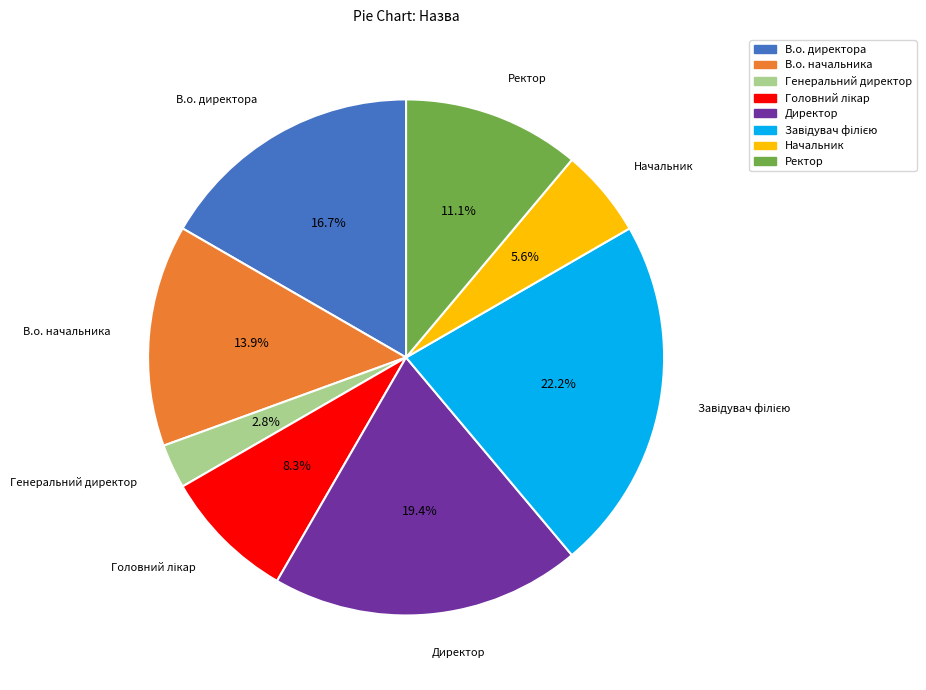

To the nearest percent, what is the average slice percentage?

12%